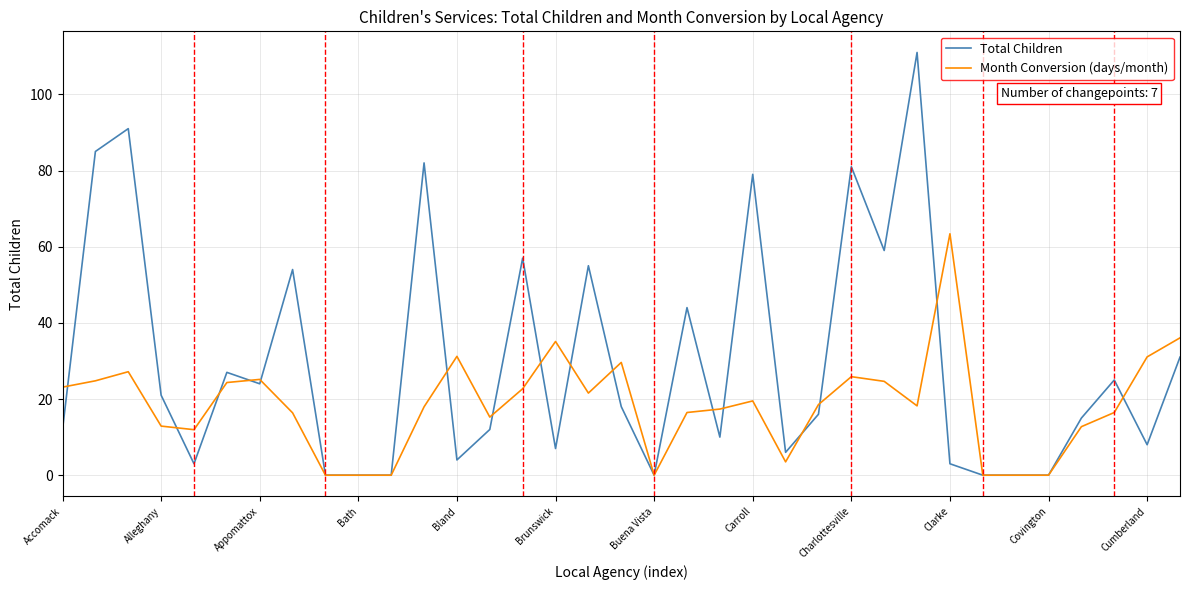

What is the greatest value displayed?

111.0